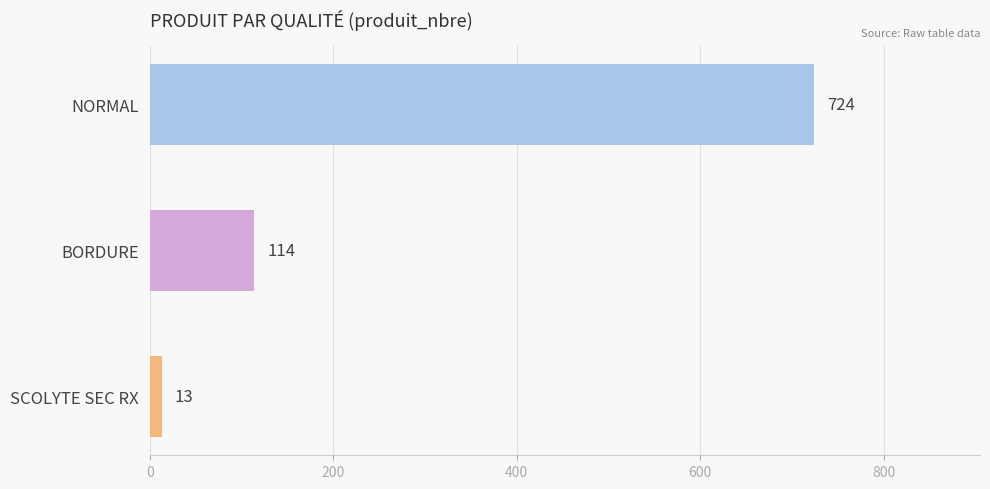

What is the smallest value displayed?

13